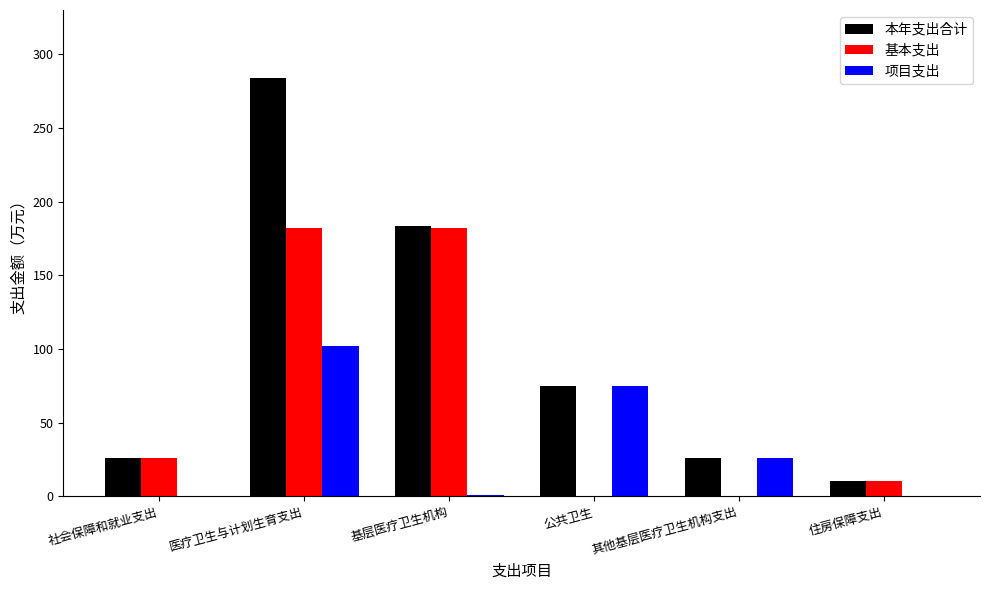

Which series has the largest total across all categories?

本年支出合计